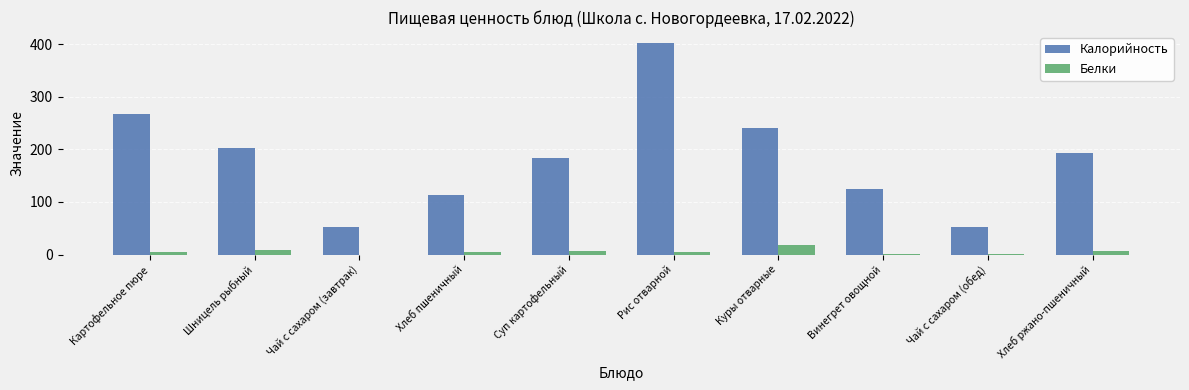

What is the greatest value displayed?

402.6